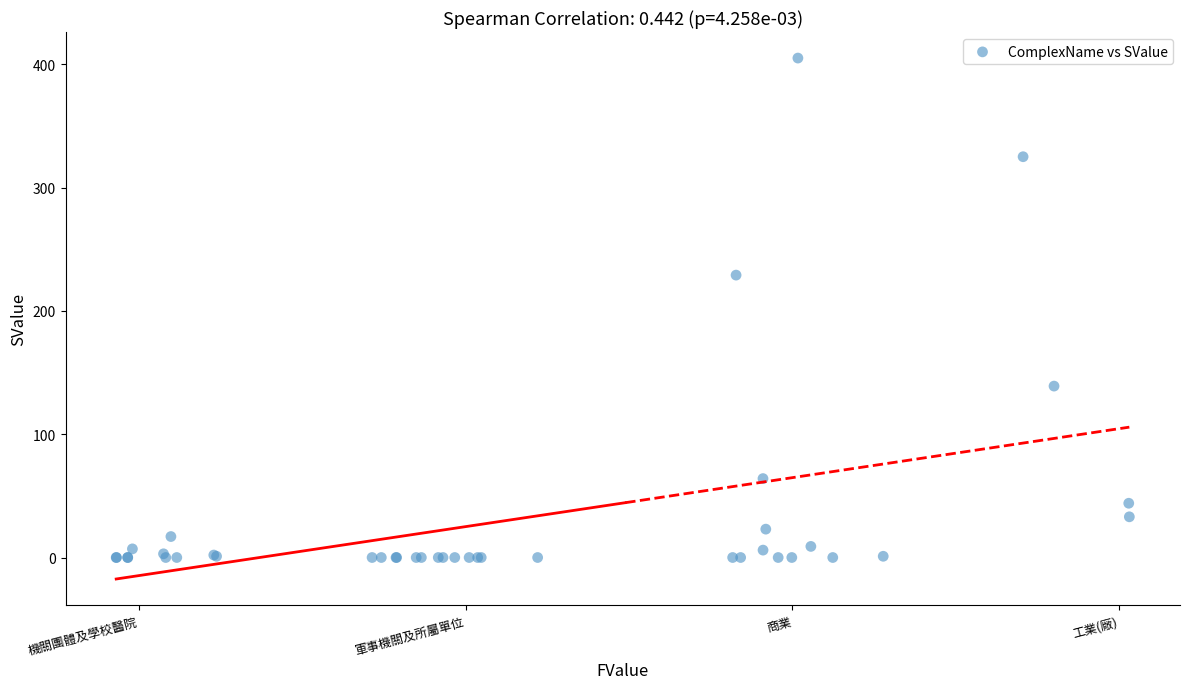

What Y value in the scatter plot is closest to 202?

229